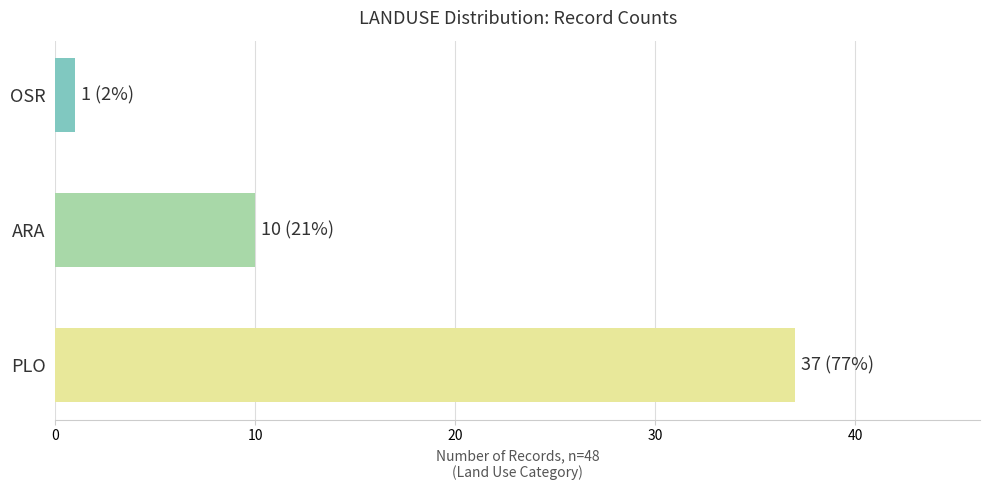

What value does the data have at PLO, to the nearest 5?

35